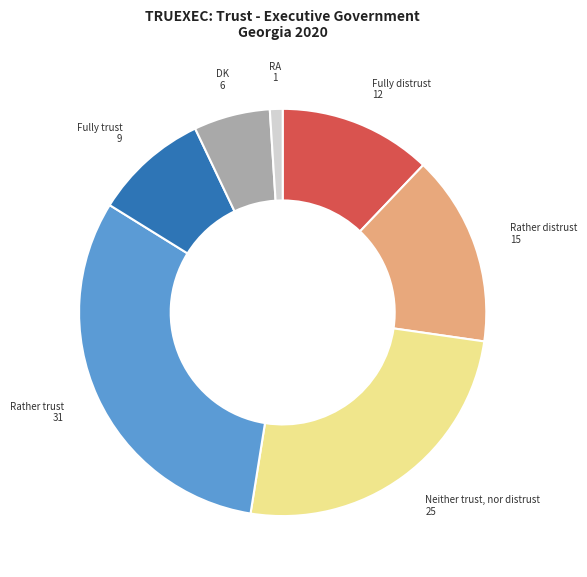

Combined, do Neither trust, nor distrust and DK account for over 50%?

No